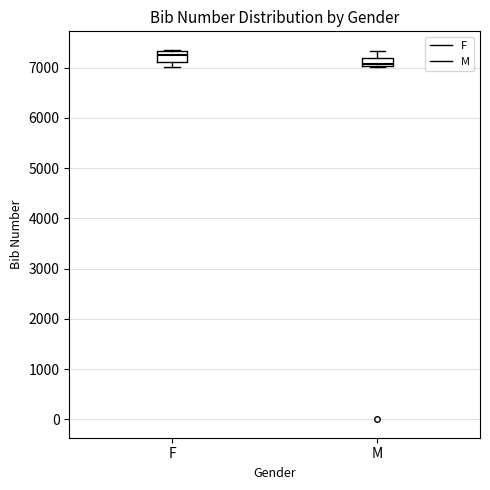

Where is the upper edge of the box for F on the y-axis? The values are not printed on the chart, so give them approximately, as read against the axis.

7300